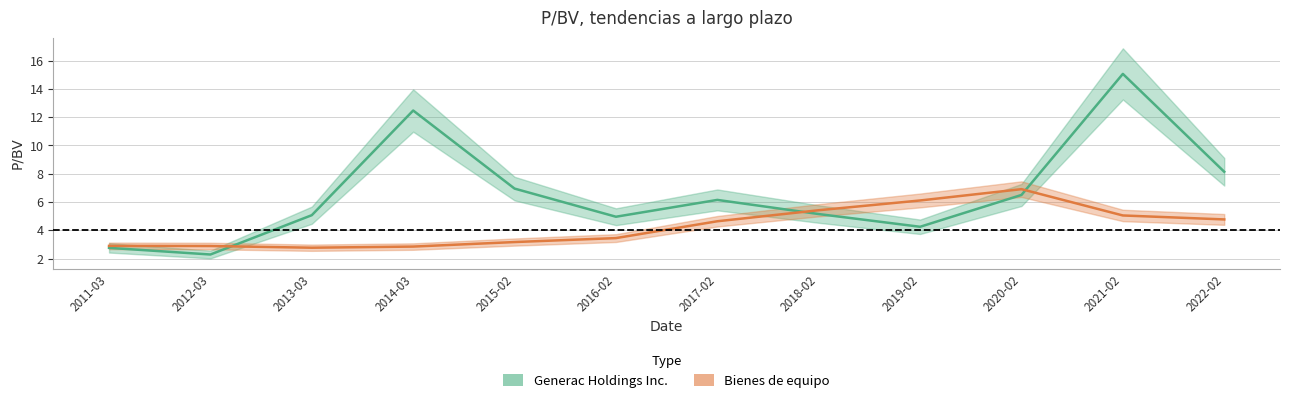

What is the label of the 3rd point from the right?

2020-02